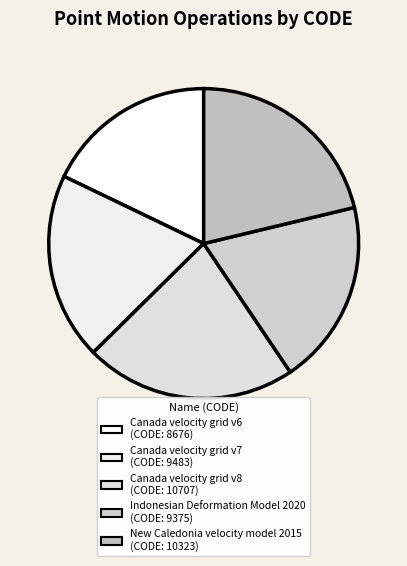

What is the largest slice in the pie chart?

Canada velocity grid v8